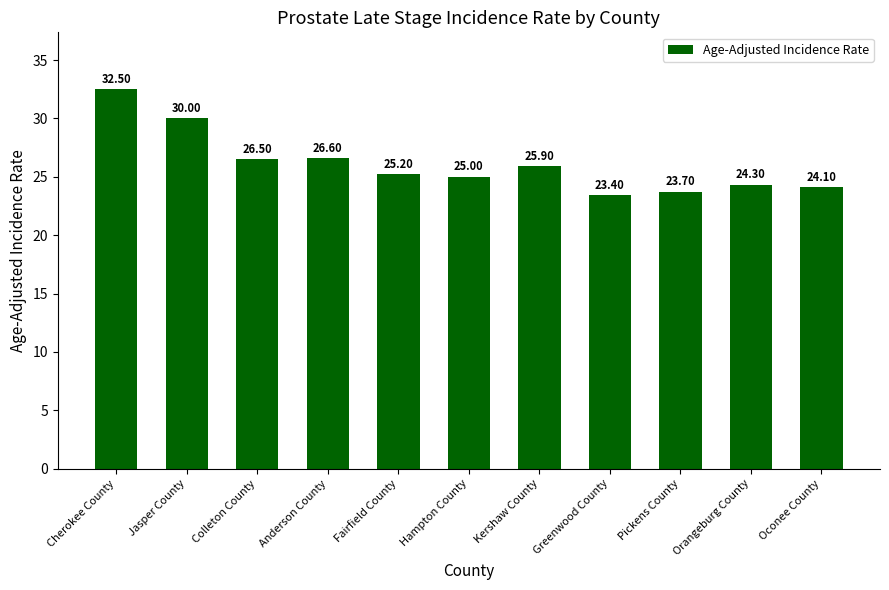

Which label corresponds to the largest value in the chart?

Cherokee County